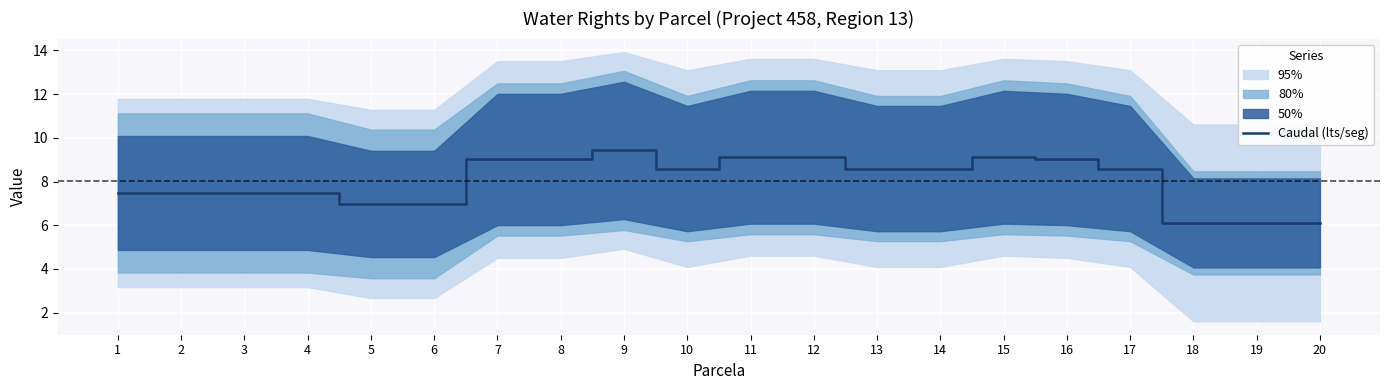

The value at 14 is 8.6. True or false?

True